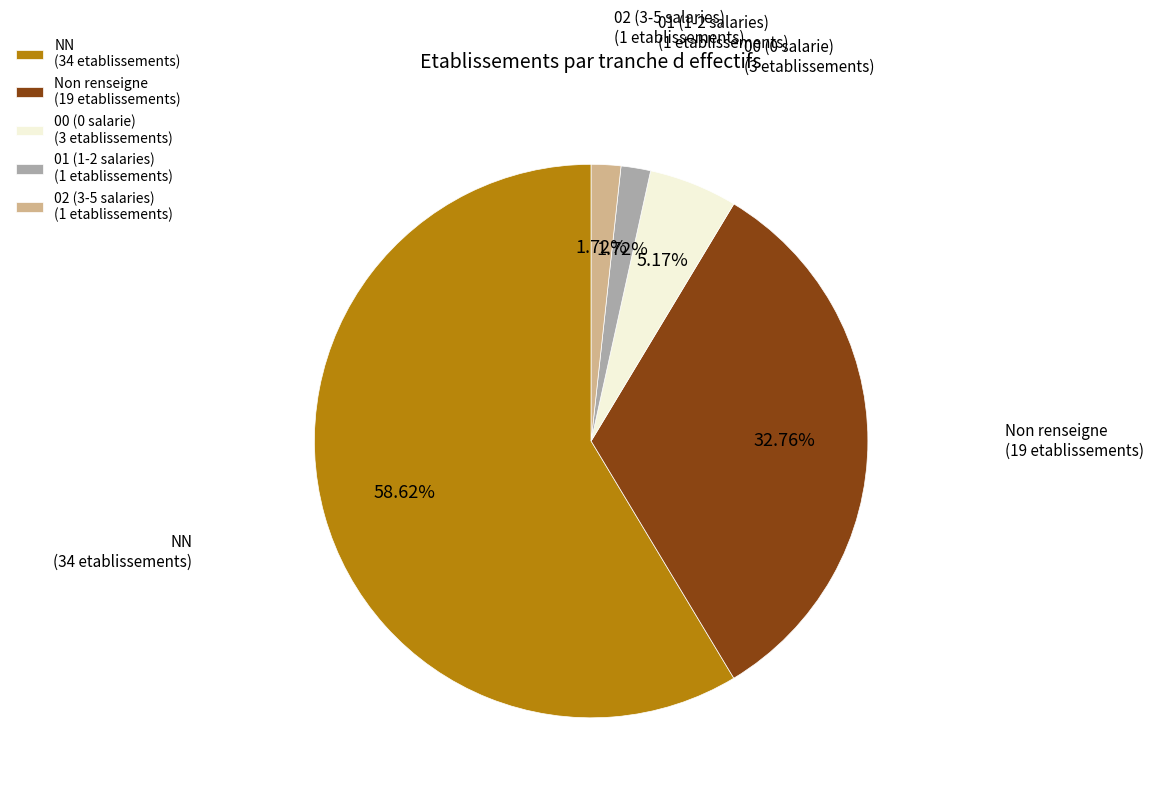

What is the ratio of the value at 02 (3-5 salaries) to the value at 00 (0 salarie)?

0.3